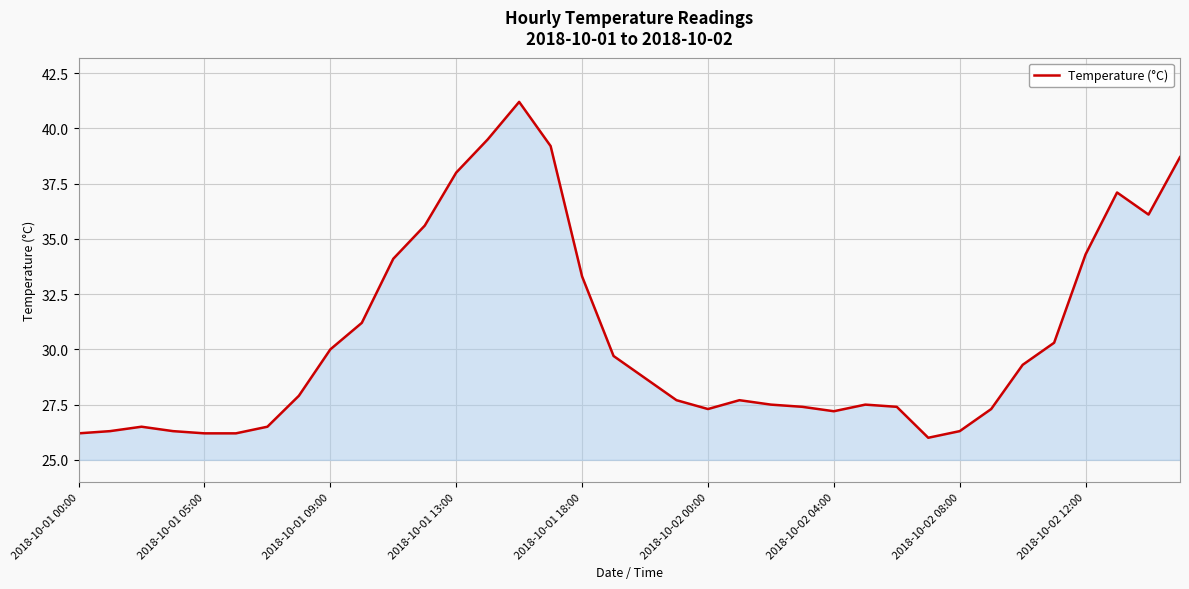

What is the smallest value displayed?

26.0